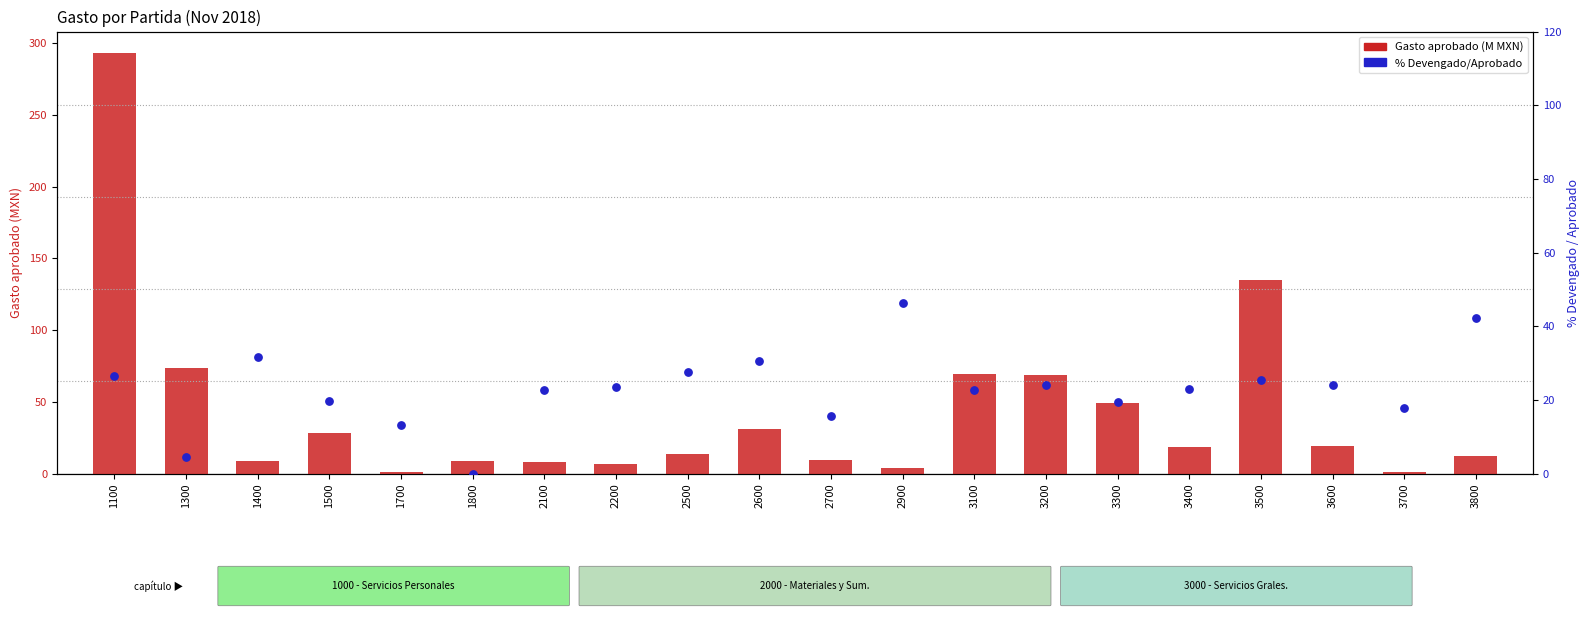

Which series has the largest Y range (max minus min)?

Gasto aprobado (M MXN)